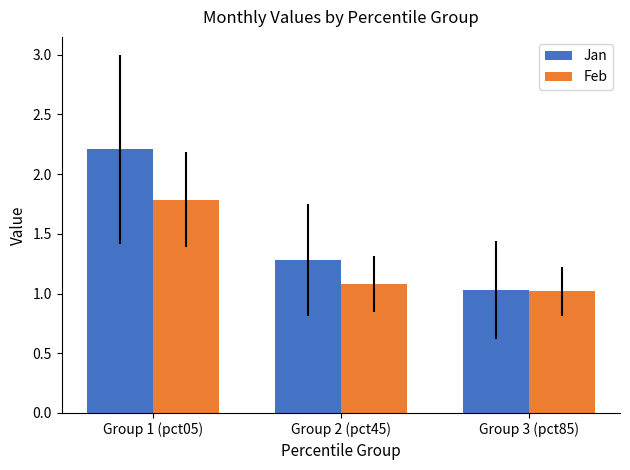

Where is Jan nearest to the value 1?

Group 3 (pct85)